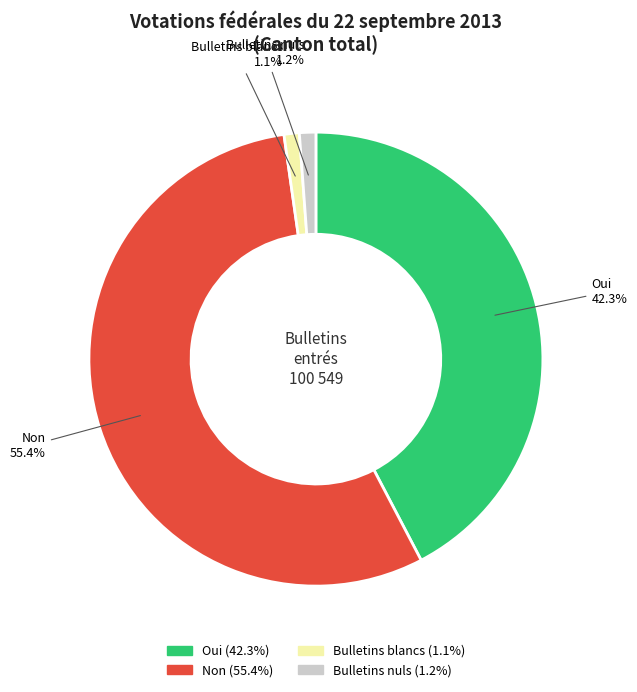

Between Oui and Non, which is larger?

Non